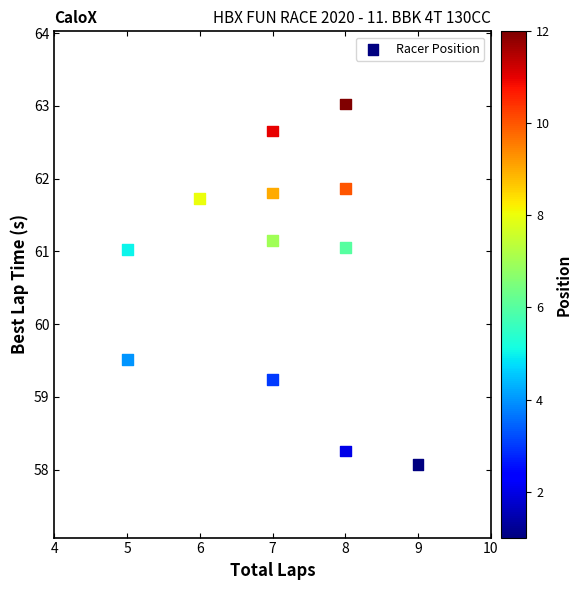

What Y value in the scatter plot is closest to 60?

59.5